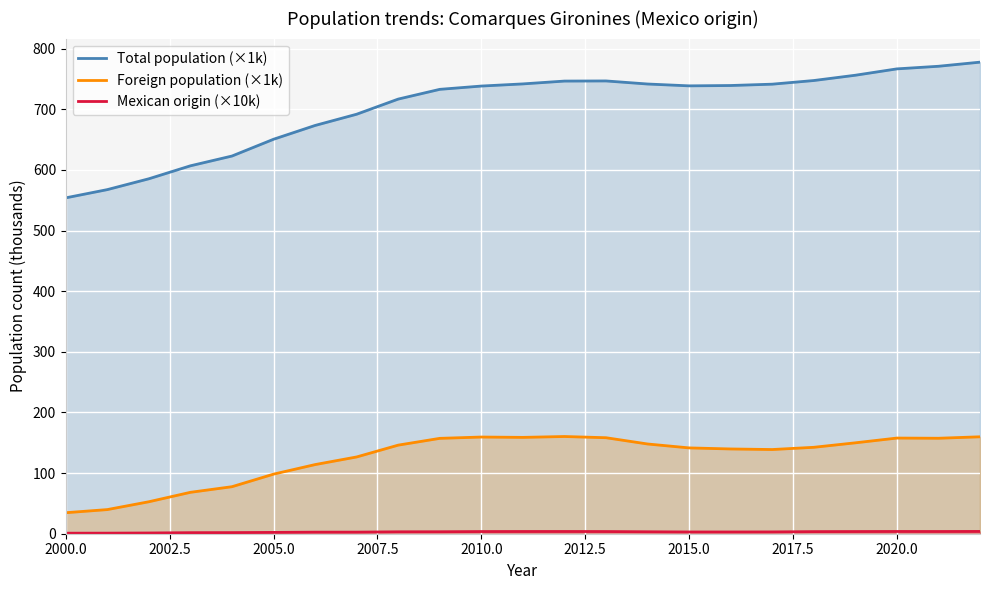

What is the lowest value of the Foreign population (×1k) series?

34.7